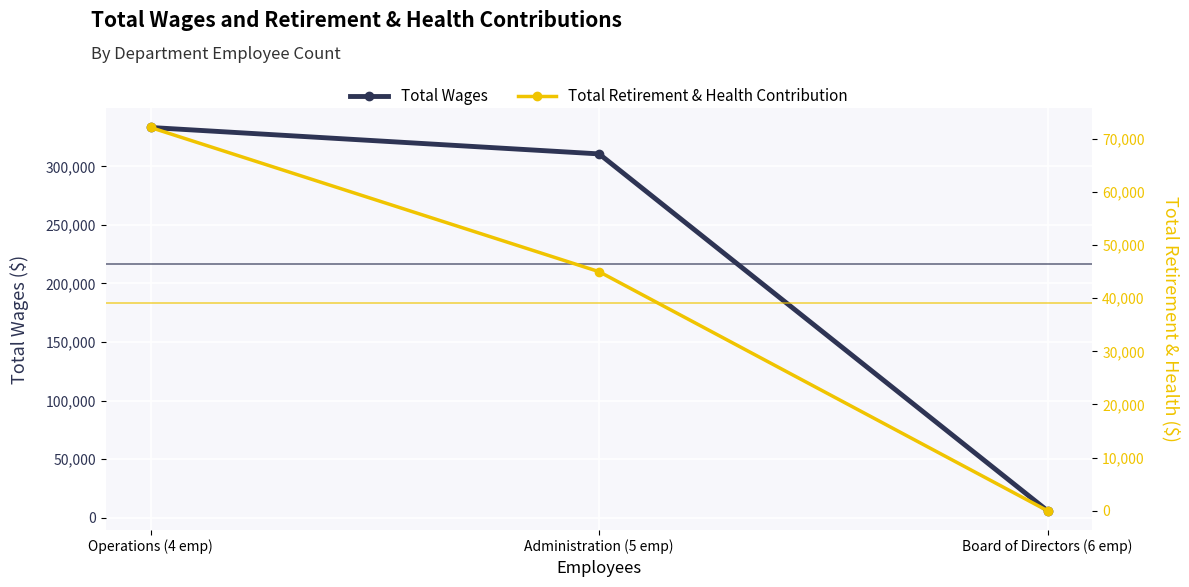

Is the value of Total Wages at Administration (5 emp) greater than the value of Total Retirement & Health Contribution at Board of Directors (6 emp)?

Yes